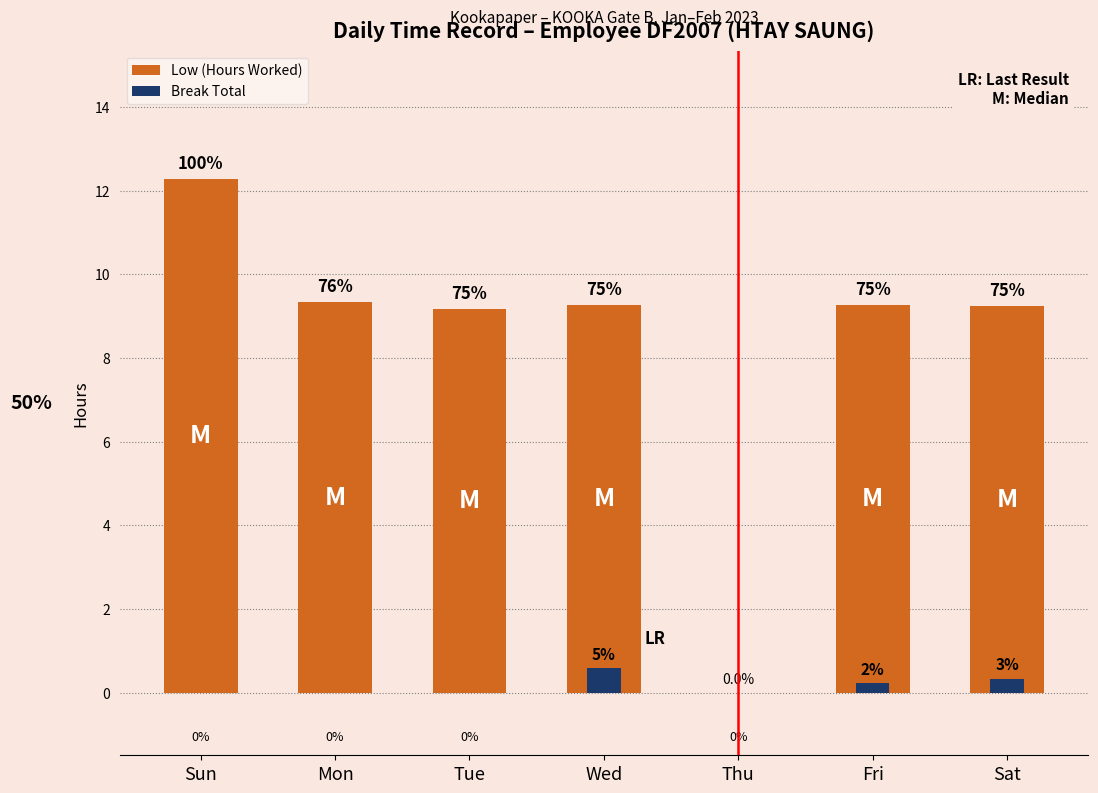

Reading right to left, extract all data points from this chart.

Low (Hours Worked): 9.2	9.3	0.0	9.3	9.2	9.3	12.3
Break Total: 0.3	0.2	0.0	0.6	0.0	0.0	0.0